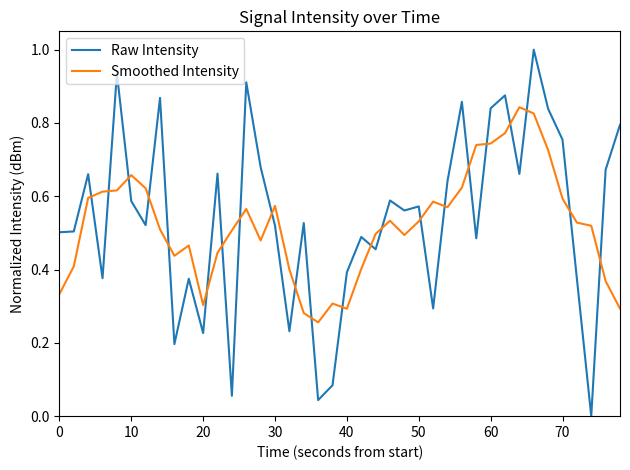

Rank the series by their maximum value, from highest to lowest.

Raw Intensity, Smoothed Intensity